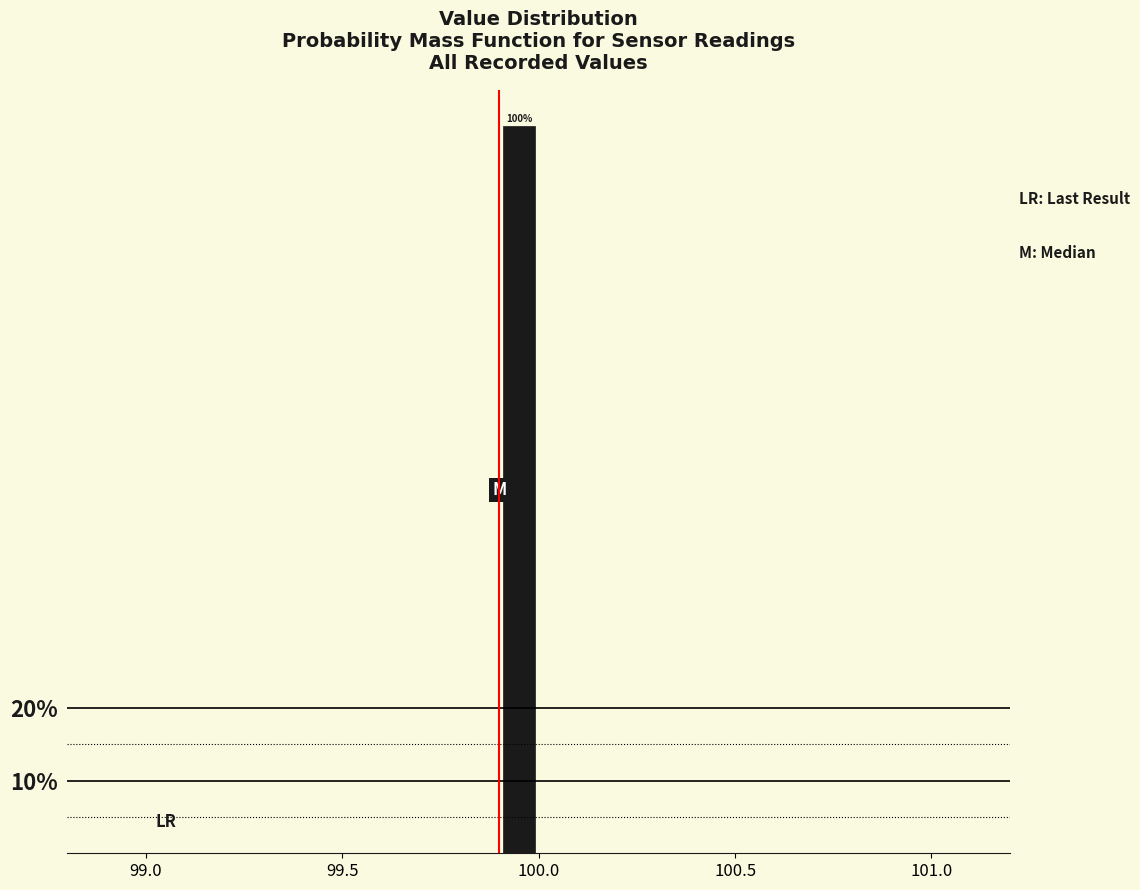

Read against the x-axis, roughly where is the centre of the tallest bar?

99.95